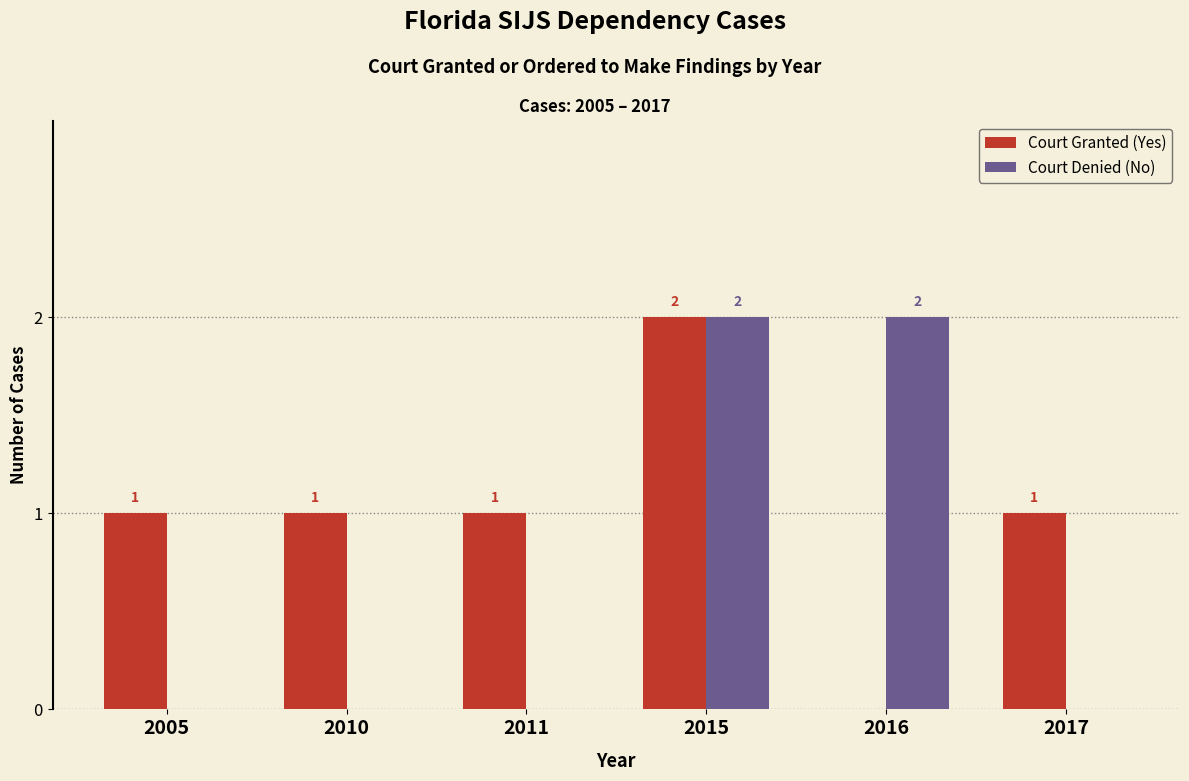

Reading right to left, what are all the values shown in this chart?

Court Granted (Yes): 1	0	2	1	1	1
Court Denied (No): 0	2	2	0	0	0